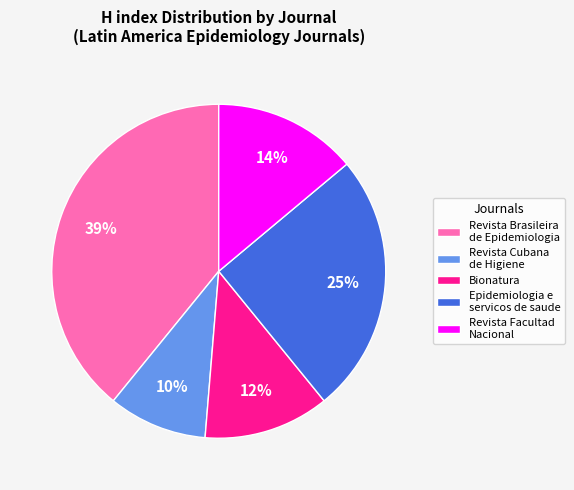

Between Revista Brasileira de Epidemiologia and Epidemiologia e servicos de saude, which is larger?

Revista Brasileira de Epidemiologia